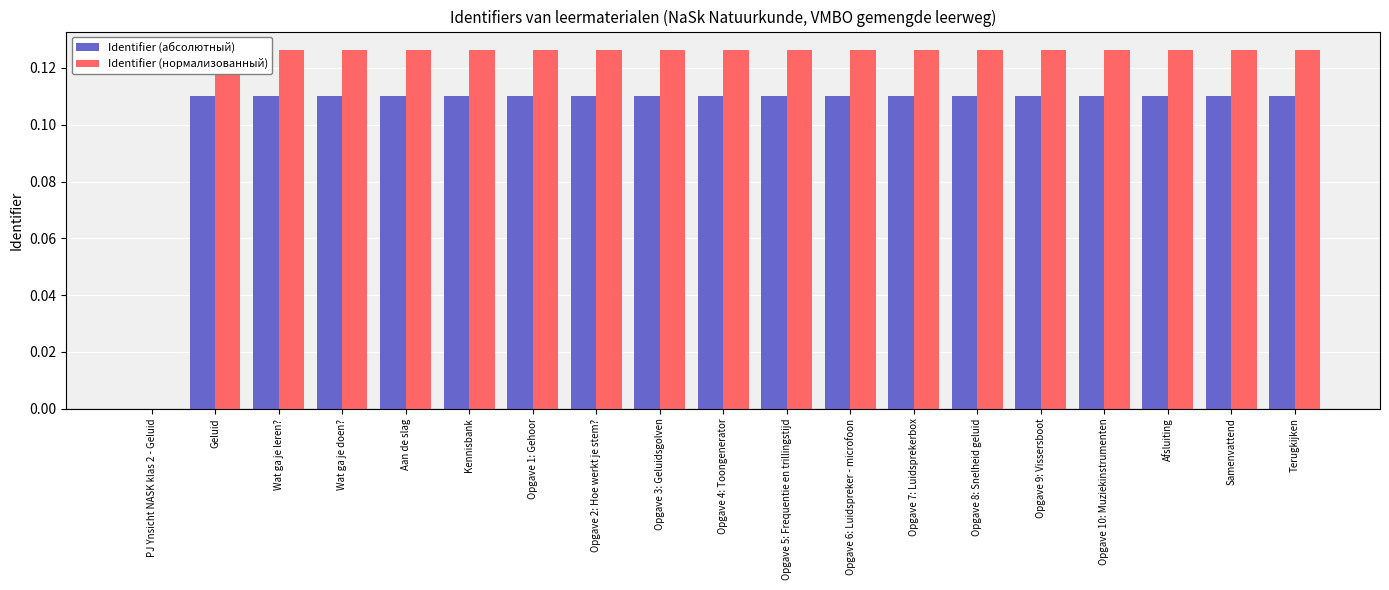

Which series has the largest total across all categories?

Identifier (нормализованный)